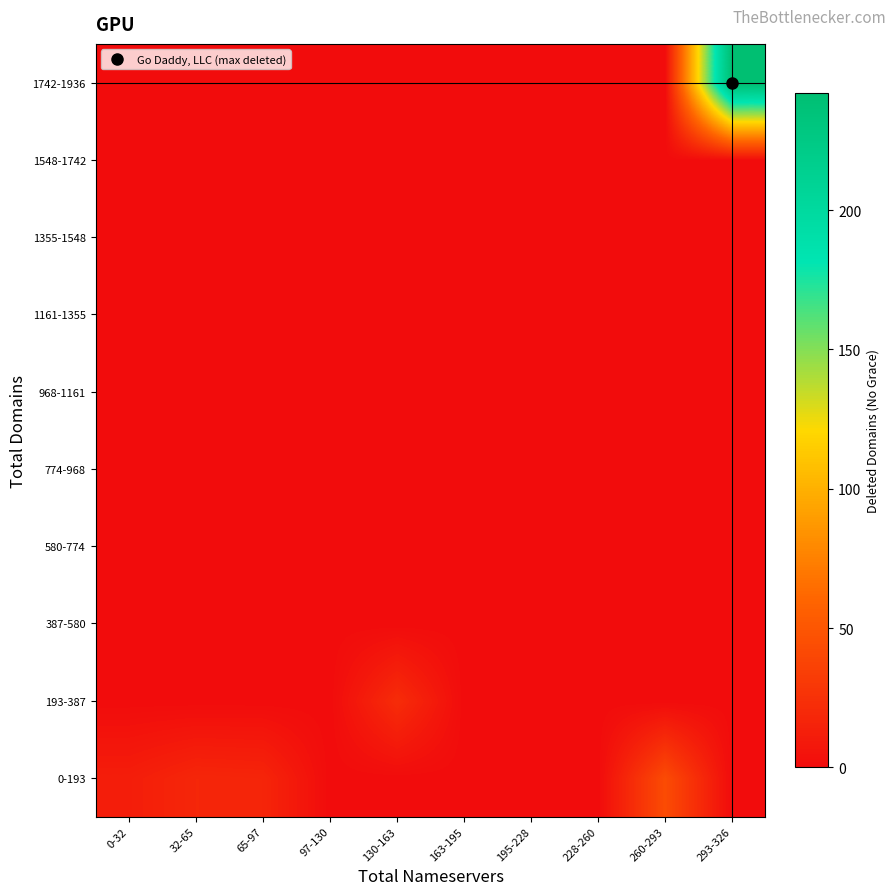

Which has a higher value, 32-65 or 260-293?

260-293